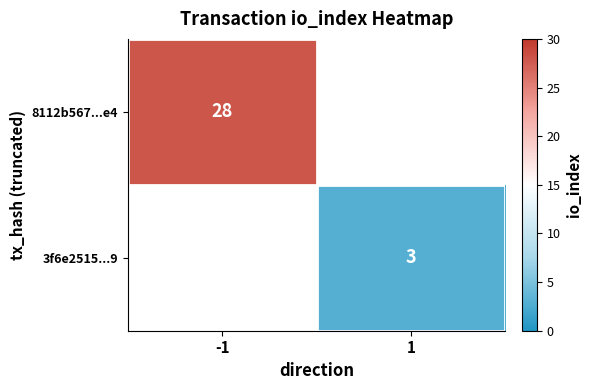

At how many categories does at least one series exceed 20?

1